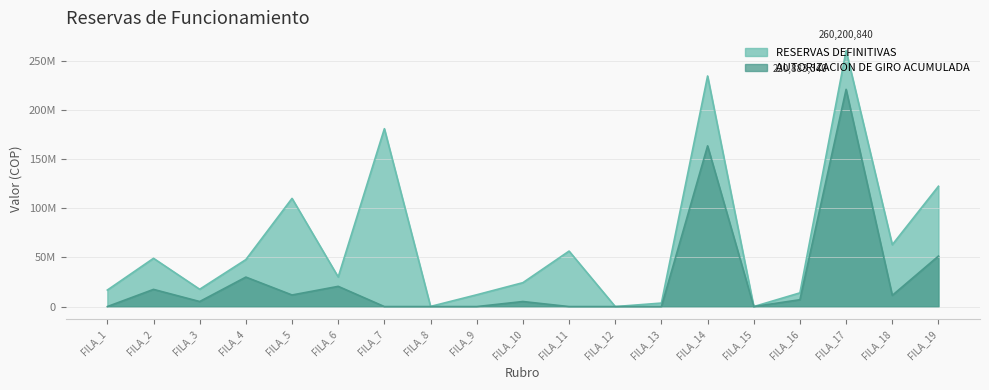

At which label does AUTORIZACION DE GIRO ACUMULADA reach its minimum?

FILA_1